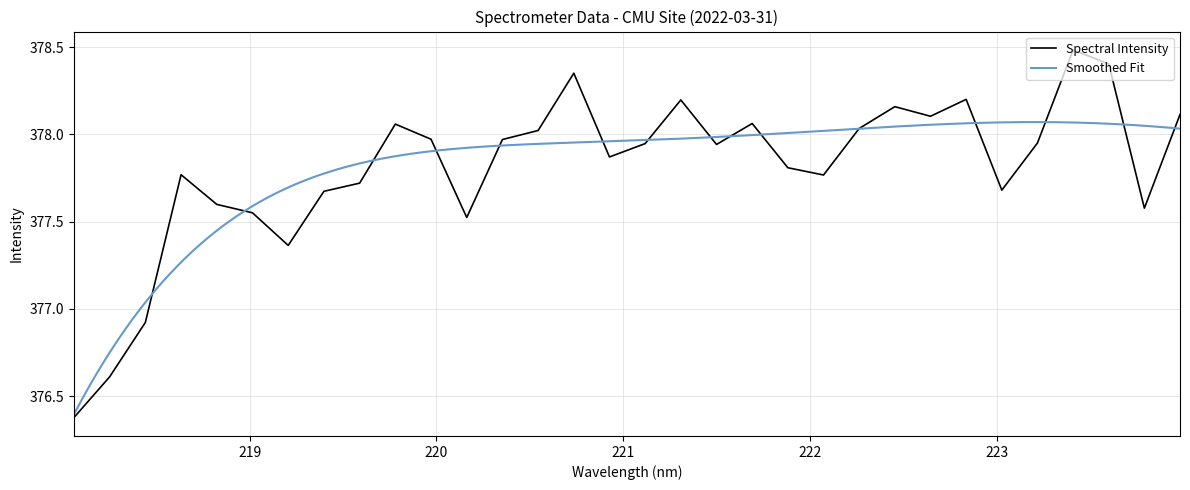

What position from the right is 220.7354?

18